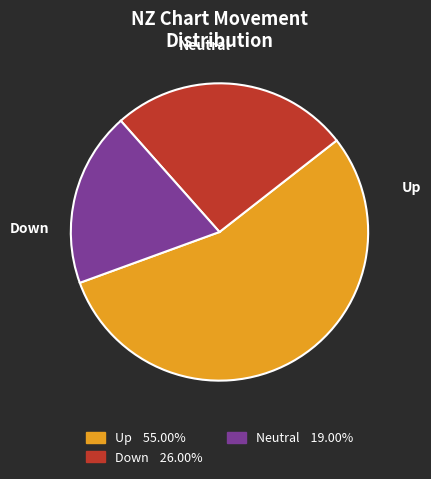

How many segments does this pie chart have?

3